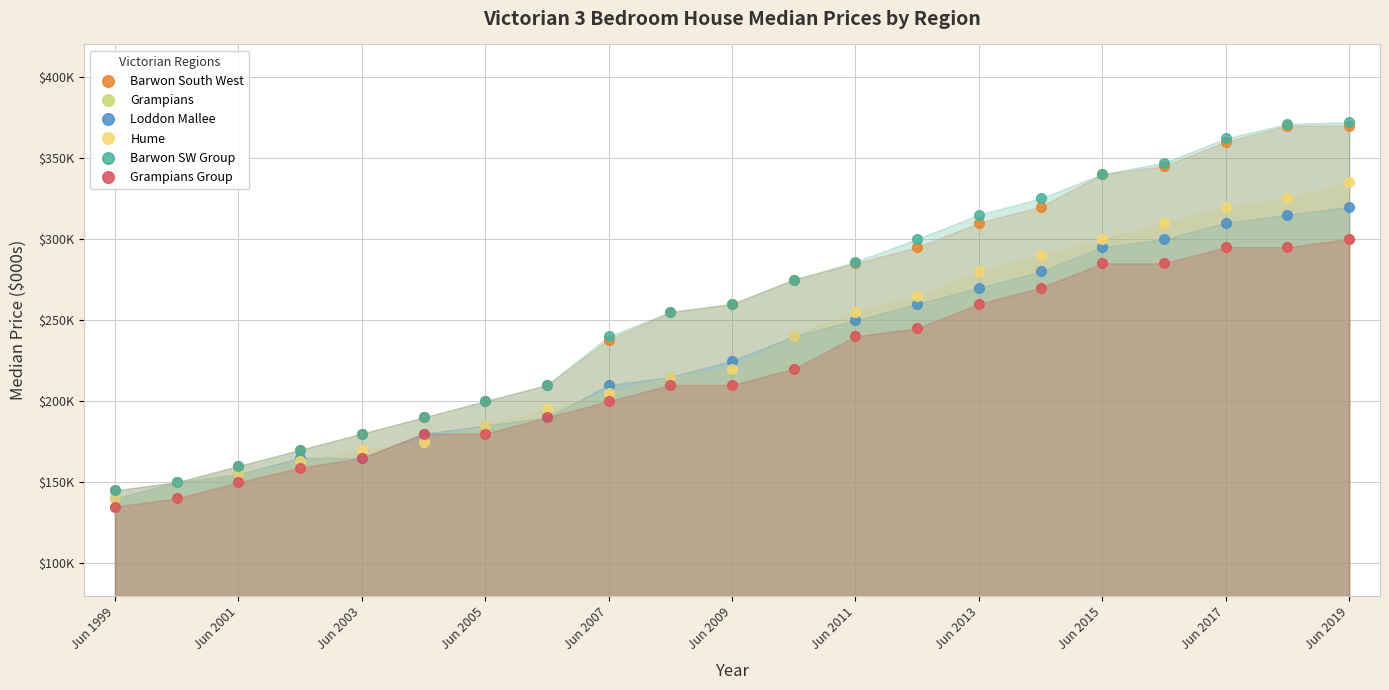

Is the value of Grampians Group at Jun 2005 greater than the value of Barwon SW Group at 15?

No